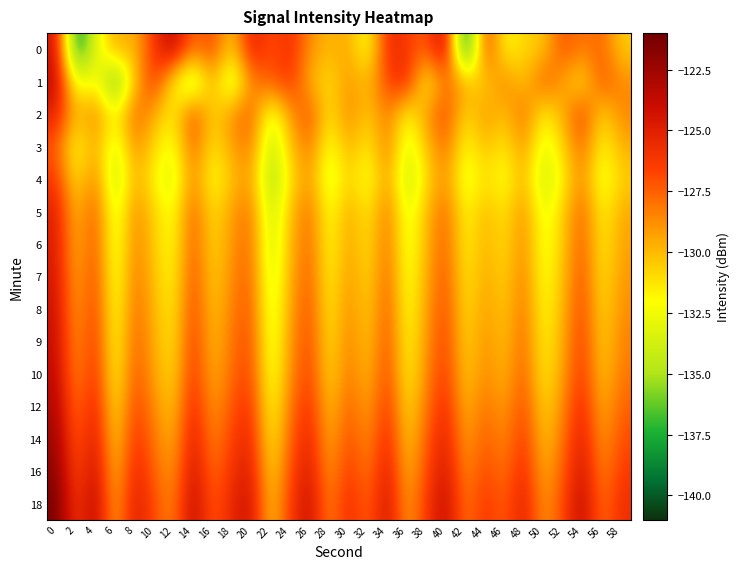

Reading left to right, what are all the values shown in this chart?

0: 0=-124.2	2=-139.2	4=-133.1	6=-129.3	8=-130.1	10=-126.1	12=-123.4	14=-128.0	16=-126.6	18=-130.9	20=-124.8	22=-127.2	24=-125.7	26=-128.8	28=-130.0	30=-129.4	32=-132.7	34=-125.5	36=-126.3	38=-127.5	40=-123.3	42=-141.0	44=-125.9	46=-132.1	48=-130.7	50=-130.5	52=-126.9	54=-128.3	56=-127.5	58=-130.6
1: 0=-123.6	2=-133.2	4=-131.5	6=-137.7	8=-130.4	10=-125.9	12=-131.7	14=-135.4	16=-129.5	18=-134.5	20=-128.5	22=-127.3	24=-126.1	26=-129.8	28=-131.2	30=-128.9	32=-130.1	34=-126.7	36=-125.3	38=-132.4	40=-127.8	42=-129.5	44=-131.0	46=-128.2	48=-130.6	50=-127.1	52=-129.3	54=-131.5	56=-126.9	58=-128.7
2: 0=-125.1	2=-130.2	4=-128.3	6=-132.1	8=-127.4	10=-129.6	12=-131.8	14=-126.5	16=-130.9	18=-128.7	20=-127.2	22=-133.4	24=-129.1	26=-126.8	28=-131.5	30=-128.4	32=-130.7	34=-127.9	36=-132.3	38=-129.0	40=-126.6	42=-131.2	44=-128.8	46=-130.4	48=-127.6	50=-132.0	52=-129.7	54=-126.3	56=-131.1	58=-128.5
3: 0=-127.3	2=-132.5	4=-129.2	6=-133.8	8=-128.6	10=-130.9	12=-132.7	14=-127.4	16=-131.5	18=-129.3	20=-128.1	22=-134.6	24=-130.3	26=-127.9	28=-132.7	30=-129.5	32=-131.8	34=-128.0	36=-133.5	38=-130.2	40=-127.7	42=-132.3	44=-130.0	46=-131.6	48=-128.8	50=-133.2	52=-130.9	54=-127.5	56=-132.1	58=-129.7
4: 0=-126.2	2=-131.4	4=-128.1	6=-134.7	8=-129.5	10=-131.8	12=-133.6	14=-128.3	16=-132.4	18=-130.2	20=-129.0	22=-135.5	24=-131.2	26=-128.8	28=-133.6	30=-130.4	32=-132.7	34=-128.9	36=-134.4	38=-131.1	40=-128.6	42=-133.2	44=-130.9	46=-132.5	48=-129.7	50=-134.1	52=-131.8	54=-128.4	56=-133.0	58=-130.6
5: 0=-125.0	2=-130.3	4=-127.0	6=-133.6	8=-128.4	10=-130.7	12=-132.5	14=-127.2	16=-131.3	18=-129.1	20=-127.9	22=-134.4	24=-130.1	26=-127.7	28=-132.5	30=-129.3	32=-131.6	34=-127.8	36=-133.3	38=-130.0	40=-127.5	42=-132.1	44=-129.8	46=-131.4	48=-128.6	50=-133.0	52=-130.7	54=-127.3	56=-131.9	58=-129.5
6: 0=-124.8	2=-130.1	4=-126.8	6=-133.4	8=-128.2	10=-130.5	12=-132.3	14=-127.0	16=-131.1	18=-128.9	20=-127.7	22=-134.2	24=-129.9	26=-127.5	28=-132.3	30=-129.1	32=-131.4	34=-127.6	36=-133.1	38=-129.8	40=-127.3	42=-131.9	44=-129.6	46=-131.2	48=-128.4	50=-132.8	52=-130.5	54=-127.1	56=-131.7	58=-129.3
7: 0=-124.5	2=-129.8	4=-126.5	6=-133.1	8=-127.9	10=-130.2	12=-132.0	14=-126.7	16=-130.8	18=-128.6	20=-127.4	22=-133.9	24=-129.6	26=-127.2	28=-132.0	30=-128.8	32=-131.1	34=-127.3	36=-132.8	38=-129.5	40=-127.0	42=-131.6	44=-129.3	46=-130.9	48=-128.1	50=-132.5	52=-130.2	54=-126.8	56=-131.4	58=-129.0
8: 0=-124.2	2=-129.5	4=-126.2	6=-132.8	8=-127.6	10=-129.9	12=-131.7	14=-126.4	16=-130.5	18=-128.3	20=-127.1	22=-133.6	24=-129.3	26=-126.9	28=-131.7	30=-128.5	32=-130.8	34=-127.0	36=-132.5	38=-129.2	40=-126.7	42=-131.3	44=-129.0	46=-130.6	48=-127.8	50=-132.2	52=-129.9	54=-126.5	56=-131.1	58=-128.7
9: 0=-123.9	2=-129.2	4=-125.9	6=-132.5	8=-127.3	10=-129.6	12=-131.4	14=-126.1	16=-130.2	18=-128.0	20=-126.8	22=-133.3	24=-129.0	26=-126.6	28=-131.4	30=-128.2	32=-130.5	34=-126.7	36=-132.2	38=-128.9	40=-126.4	42=-131.0	44=-128.7	46=-130.3	48=-127.5	50=-131.9	52=-129.6	54=-126.2	56=-130.8	58=-128.4
10: 0=-123.6	2=-128.9	4=-125.6	6=-132.2	8=-127.0	10=-129.3	12=-131.1	14=-125.8	16=-129.9	18=-127.7	20=-126.5	22=-133.0	24=-128.7	26=-126.3	28=-131.1	30=-127.9	32=-130.2	34=-126.4	36=-131.9	38=-128.6	40=-126.1	42=-130.7	44=-128.4	46=-130.0	48=-127.2	50=-131.6	52=-129.3	54=-125.9	56=-130.5	58=-128.1
12: 0=-123.0	2=-128.3	4=-125.0	6=-131.6	8=-126.4	10=-128.7	12=-130.5	14=-125.2	16=-129.3	18=-127.1	20=-125.9	22=-132.4	24=-128.1	26=-125.7	28=-130.5	30=-127.3	32=-129.6	34=-125.8	36=-131.3	38=-128.0	40=-125.5	42=-130.1	44=-127.8	46=-129.4	48=-126.6	50=-131.0	52=-128.7	54=-125.3	56=-129.9	58=-127.5
14: 0=-122.4	2=-127.7	4=-124.4	6=-131.0	8=-125.8	10=-128.1	12=-129.9	14=-124.6	16=-128.7	18=-126.5	20=-125.3	22=-131.8	24=-127.5	26=-125.1	28=-129.9	30=-126.7	32=-129.0	34=-125.2	36=-130.7	38=-127.4	40=-124.9	42=-129.5	44=-127.2	46=-128.8	48=-126.0	50=-130.4	52=-128.1	54=-124.7	56=-129.3	58=-126.9
16: 0=-121.8	2=-127.1	4=-123.8	6=-130.4	8=-125.2	10=-127.5	12=-129.3	14=-124.0	16=-128.1	18=-125.9	20=-124.7	22=-131.2	24=-126.9	26=-124.5	28=-129.3	30=-126.1	32=-128.4	34=-124.6	36=-130.1	38=-126.8	40=-124.3	42=-128.9	44=-126.6	46=-128.2	48=-125.4	50=-129.8	52=-127.5	54=-124.1	56=-128.7	58=-126.3
18: 0=-121.2	2=-126.5	4=-123.2	6=-129.8	8=-124.6	10=-126.9	12=-128.7	14=-123.4	16=-127.5	18=-125.3	20=-124.1	22=-130.6	24=-126.3	26=-123.9	28=-128.7	30=-125.5	32=-127.8	34=-124.0	36=-129.5	38=-126.2	40=-123.7	42=-128.3	44=-126.0	46=-127.6	48=-124.8	50=-129.2	52=-126.9	54=-123.5	56=-128.1	58=-125.7